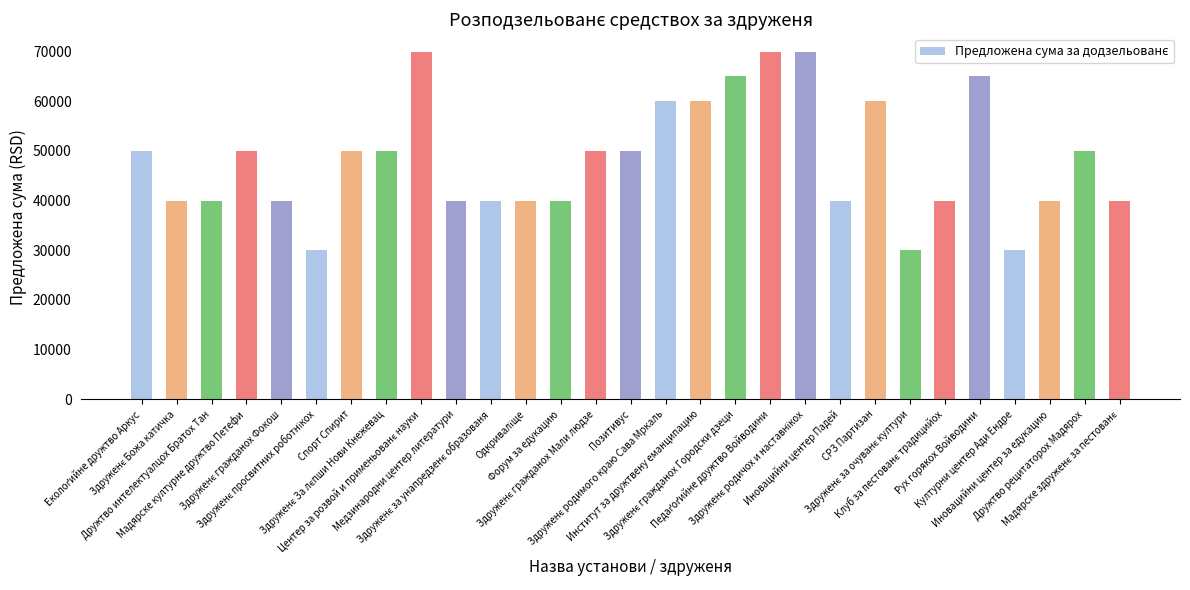

What is the greatest value displayed?

70000